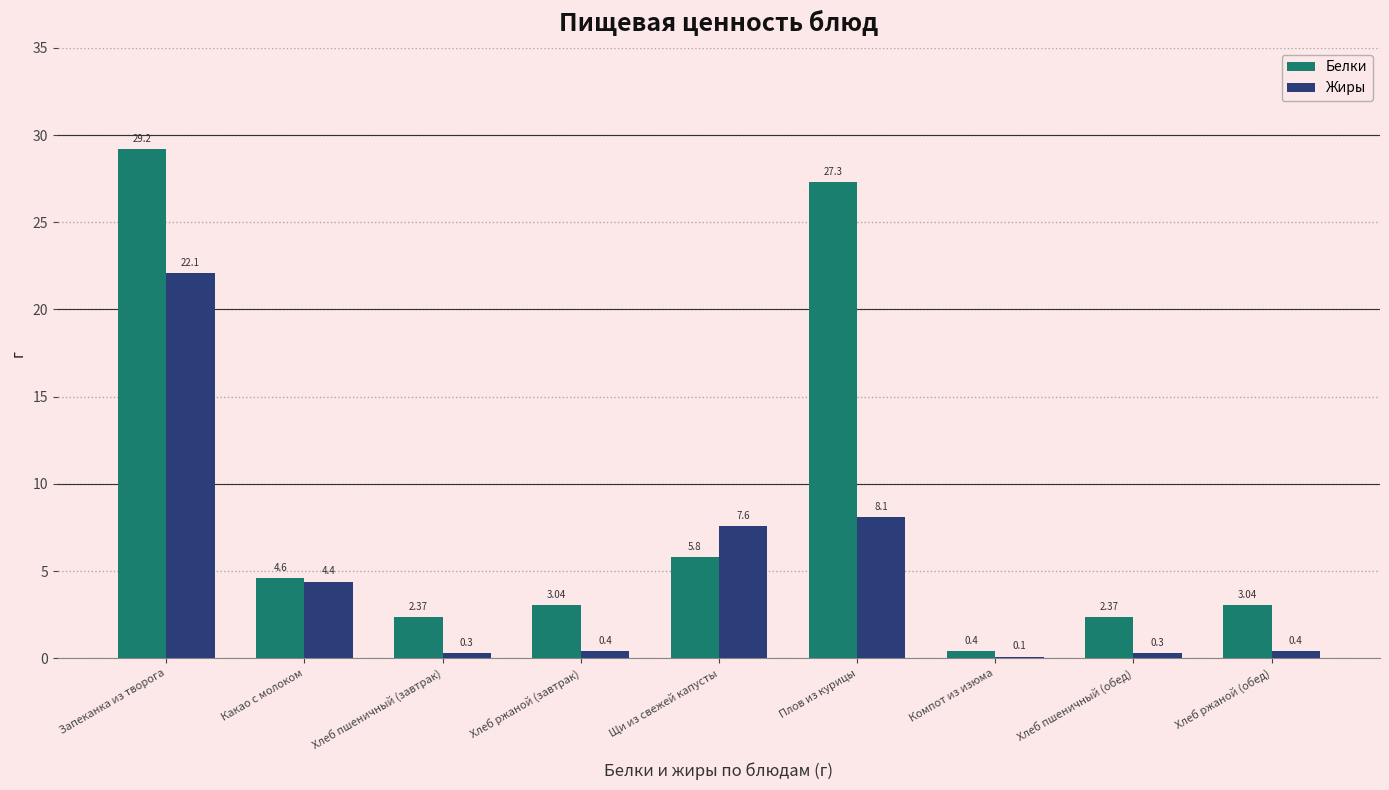

Which series has the widest spread of values?

Белки